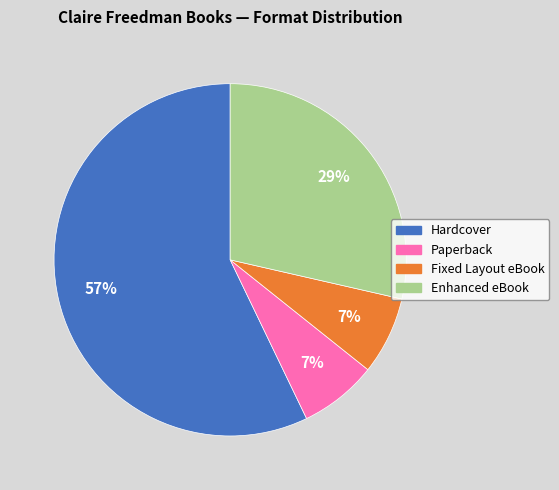

To the nearest percent, what portion does Paperback represent?

7%